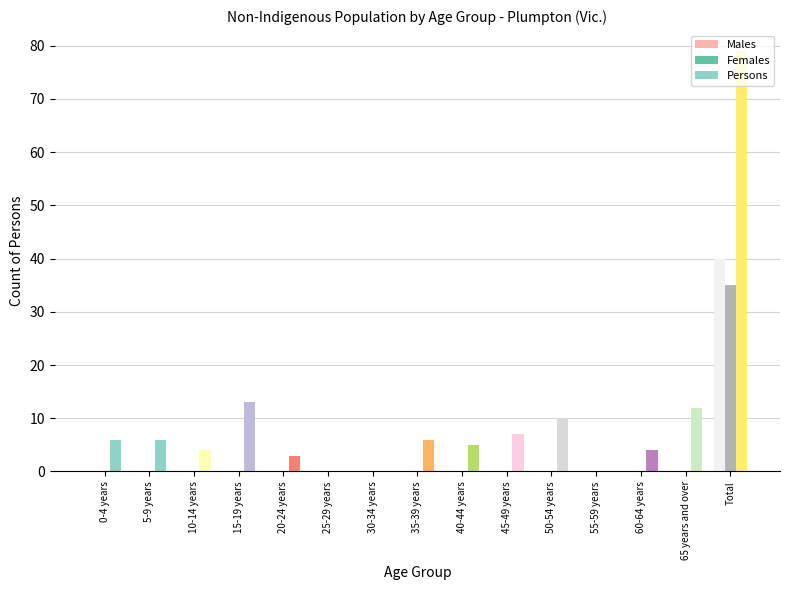

Are the bars horizontal?

No